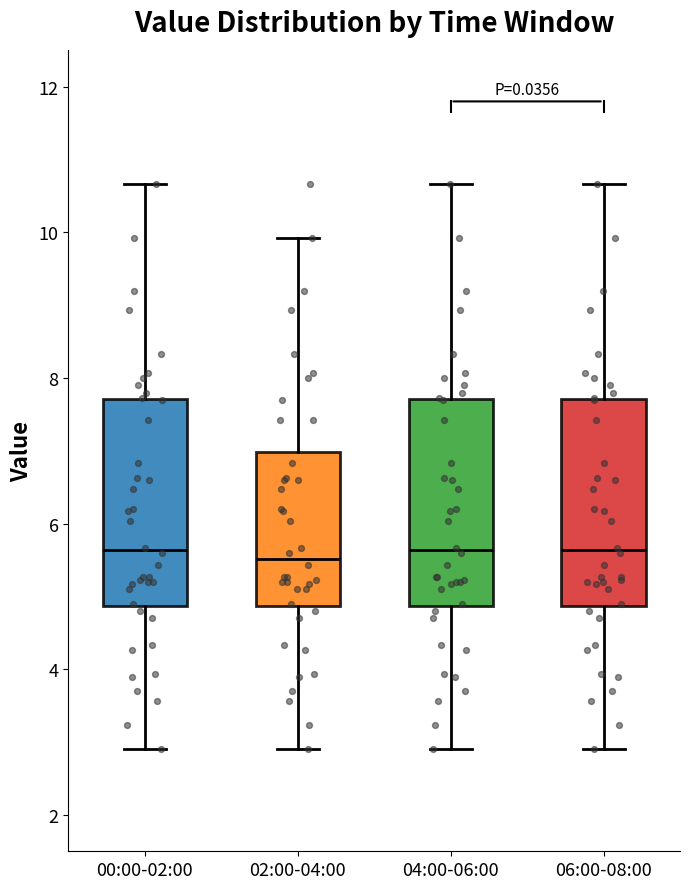

Reading left to right, read every box against the y-axis: the position of its median line, the range the box covers, and the ends of its whiskers. The values are not printed on the chart, so give them approximately, as read against the axis.

00:00-02:00: median 5.6, box 4.8 to 7.8, whiskers 3.0 to 10.6
02:00-04:00: median 5.6, box 4.8 to 7.0, whiskers 3.0 to 10.0
04:00-06:00: median 5.6, box 4.8 to 7.8, whiskers 3.0 to 10.6
06:00-08:00: median 5.6, box 4.8 to 7.8, whiskers 3.0 to 10.6